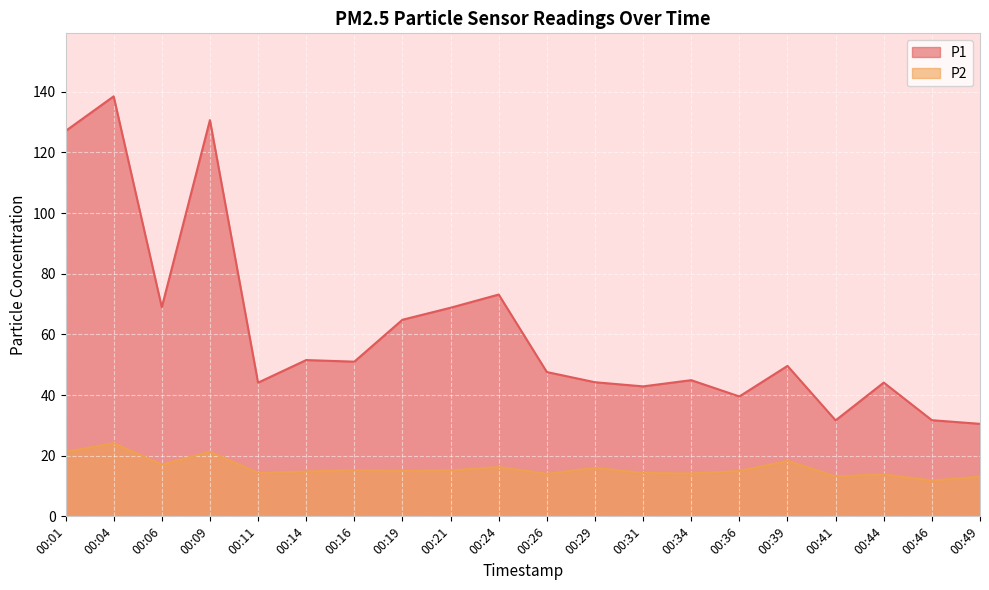

Which series has the largest range (max minus min)?

P1